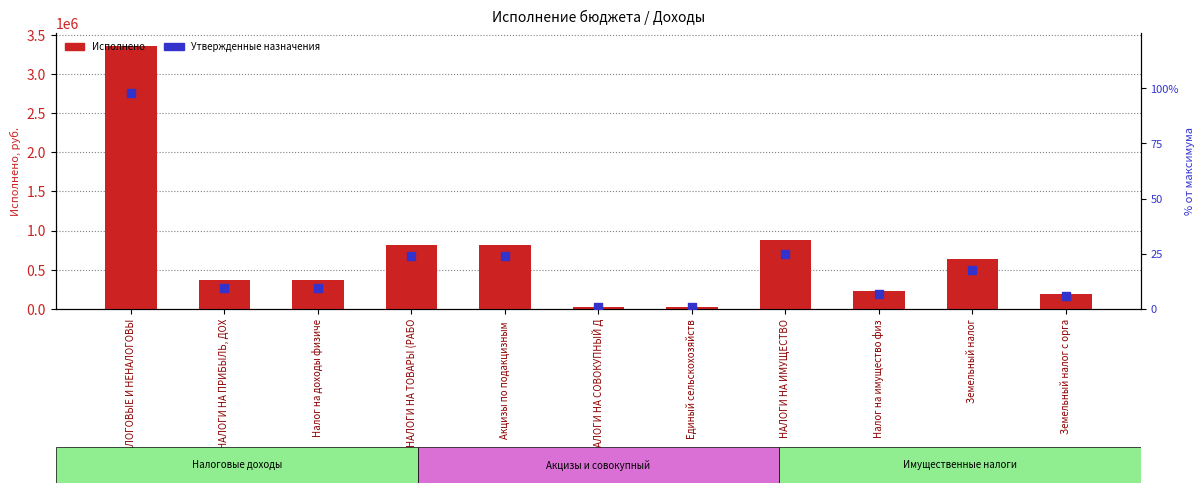

Which series reaches the maximum Y coordinate?

Исполнено